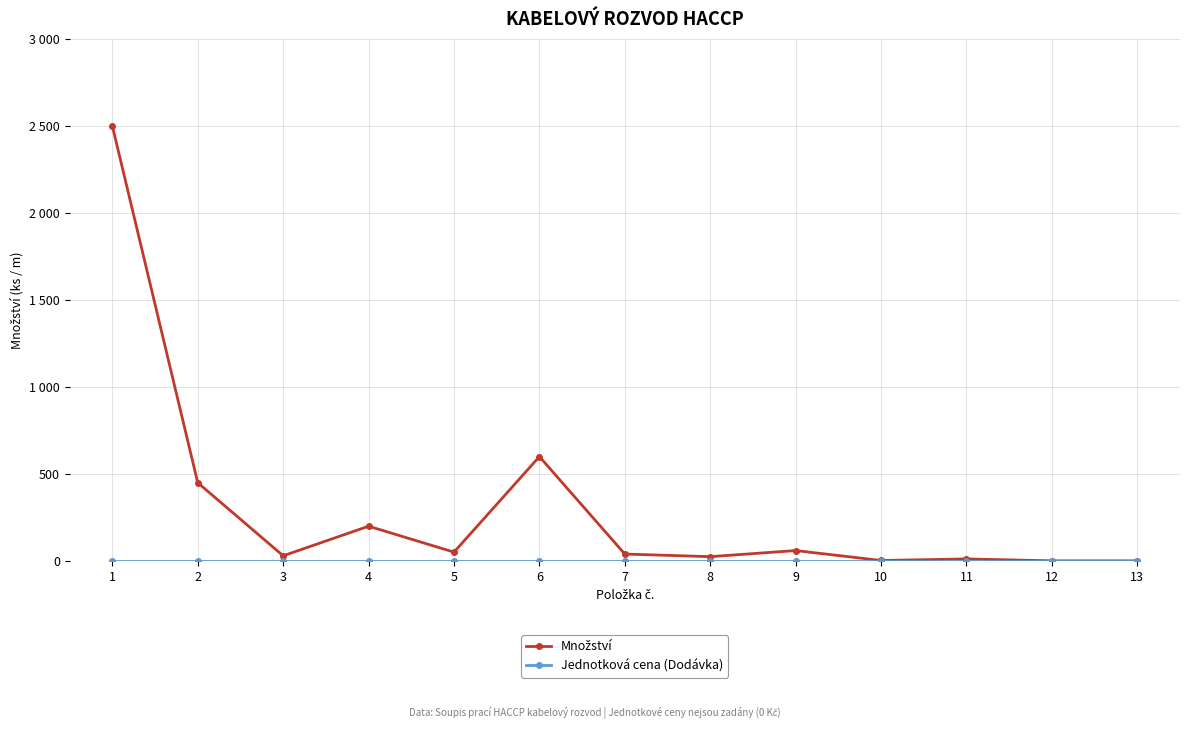

What is the total value across all series at 9?

60